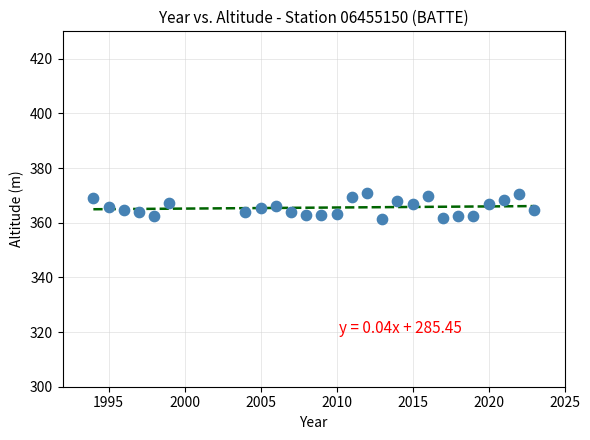

What is the range of X values (max minus min)?

29.0